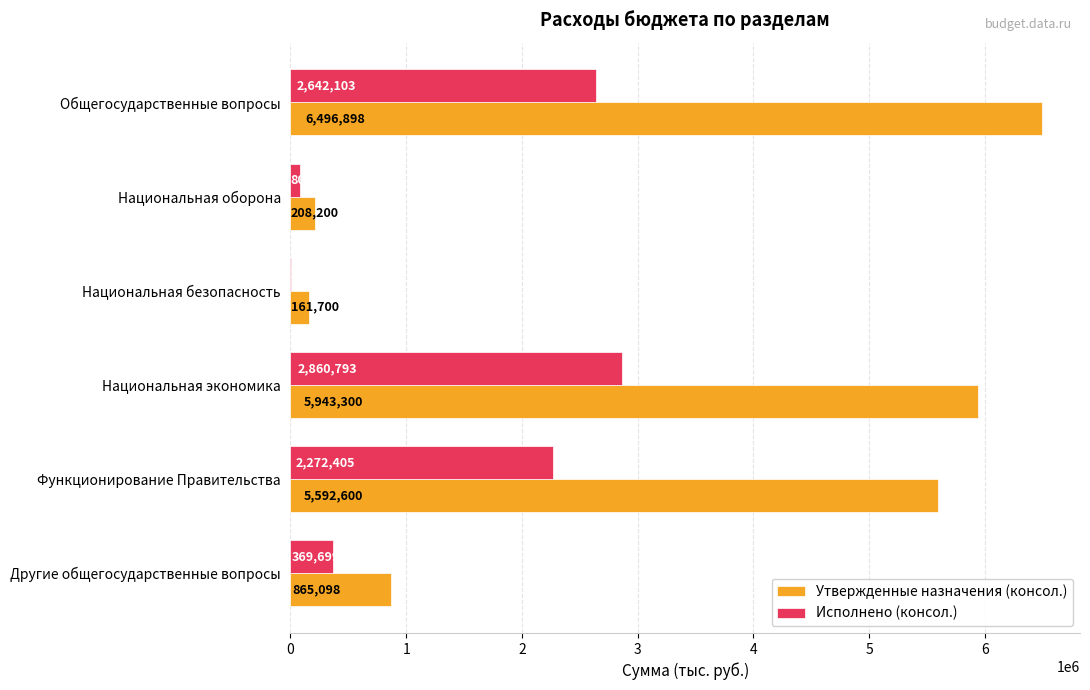

What is the maximum value for Исполнено (консол.)?

2860793.3